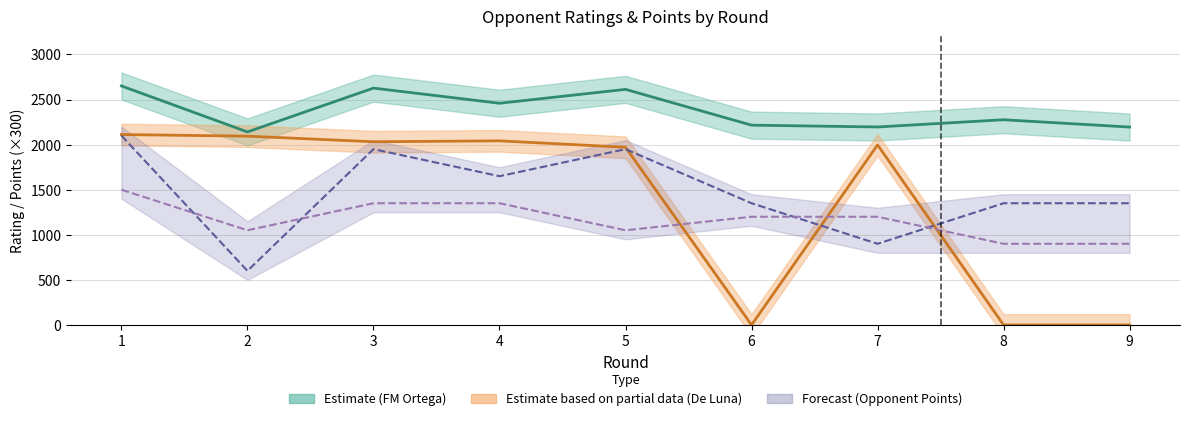

After their last crossing, which series has the higher values: Opponent Points (Player 1) or Opponent Rating (Player 2)?

Opponent Points (Player 1)